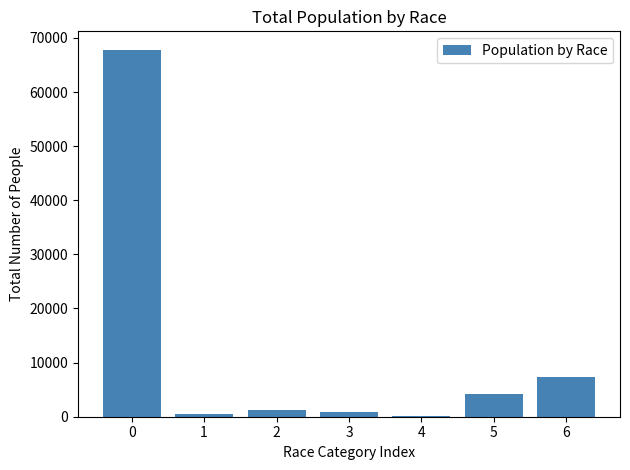

What is the sum of all values?

82149